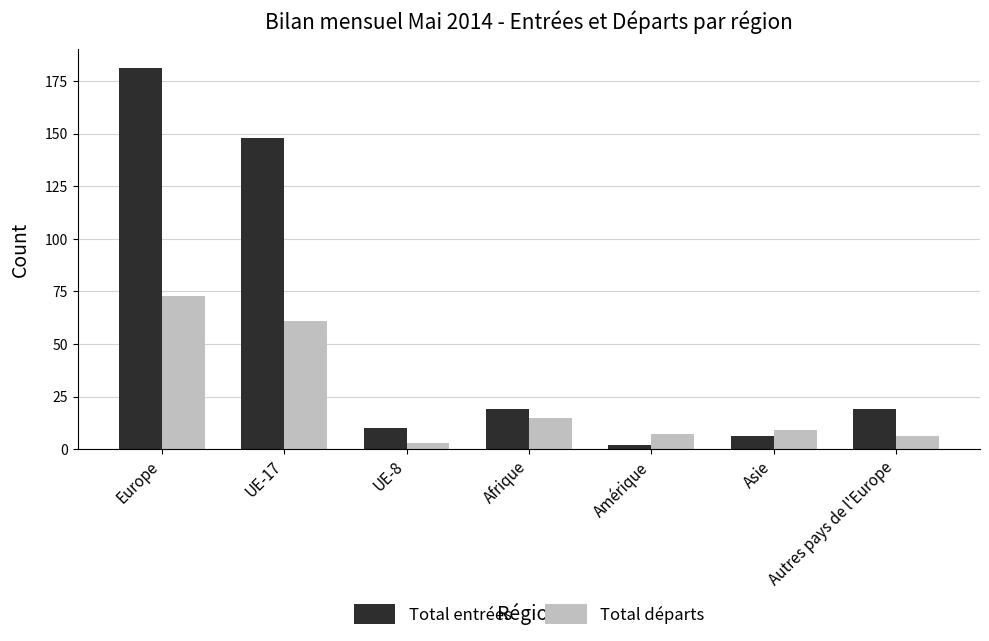

List the series in order of their peak value, lowest first.

Total départs, Total entrées